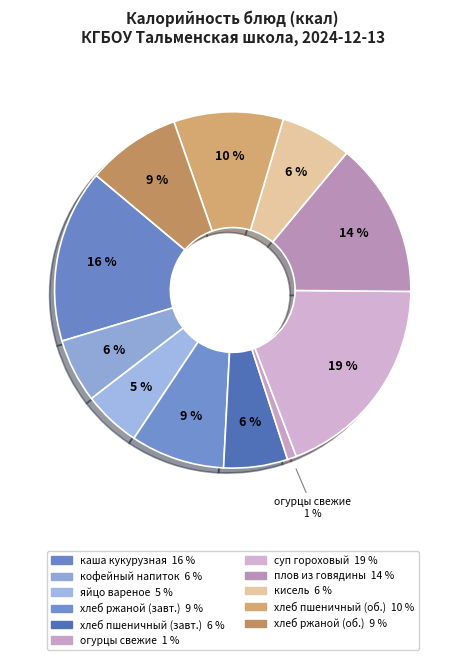

How many slices are in this pie chart?

11